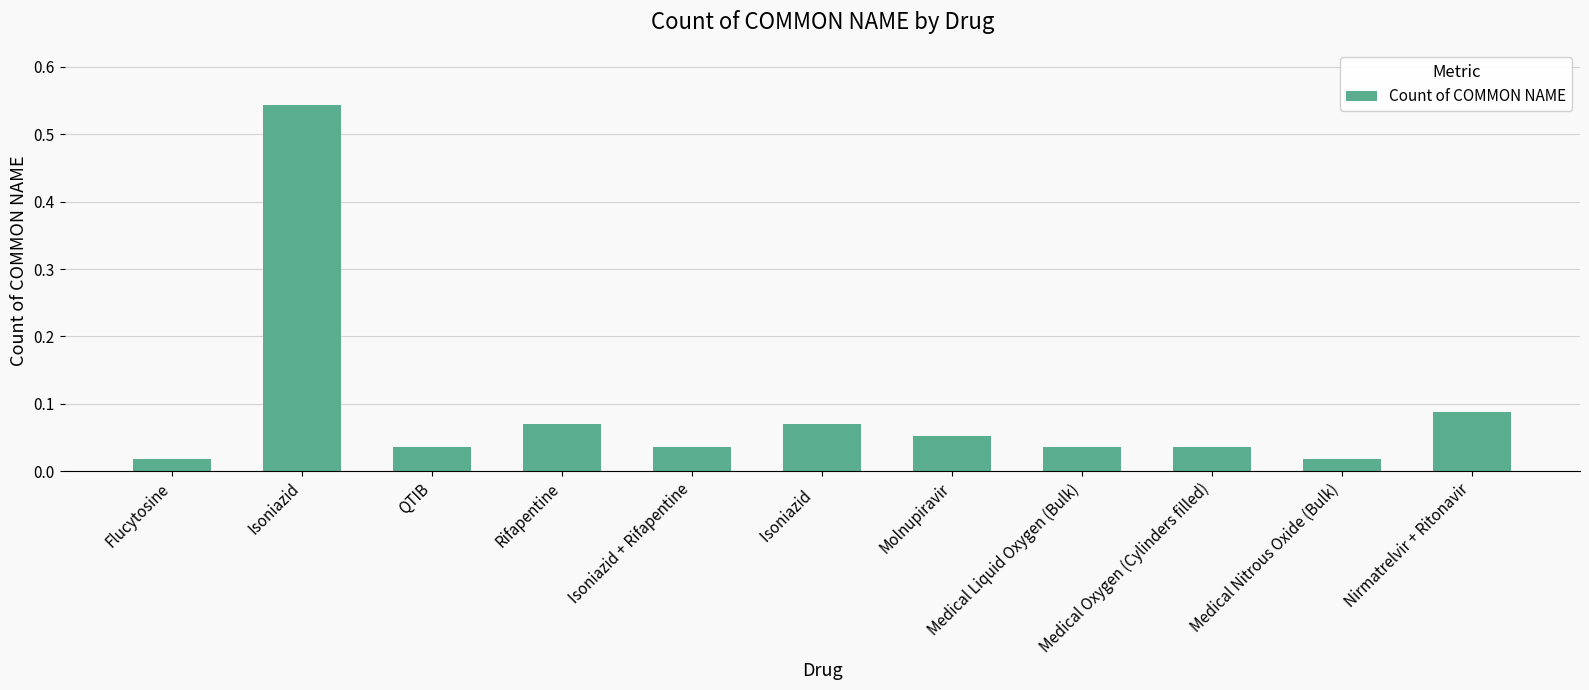

What is the label of the 9th bar from the right?

QTIB